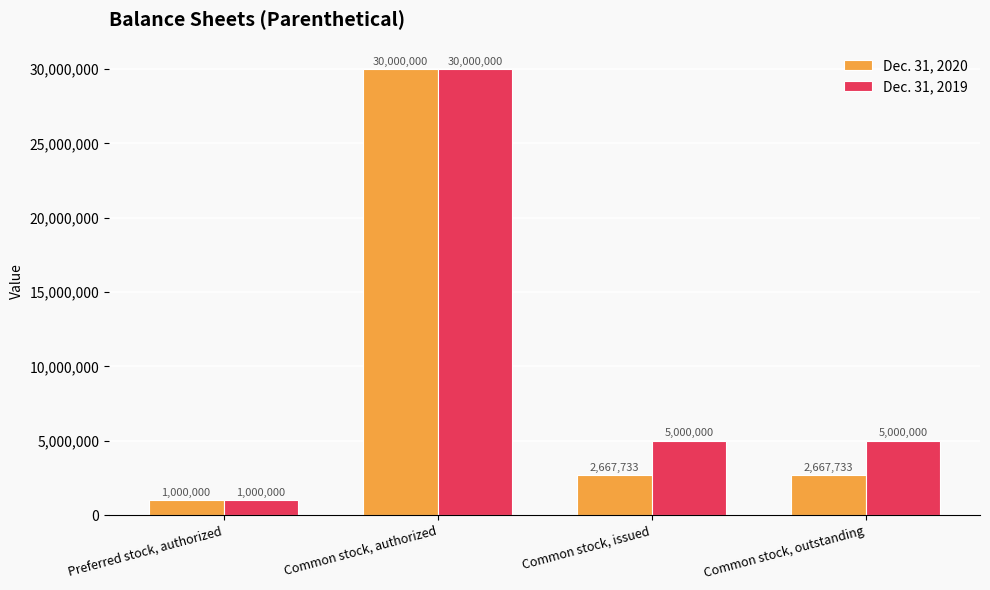

What is the average value of the Dec. 31, 2019 series?

10250000